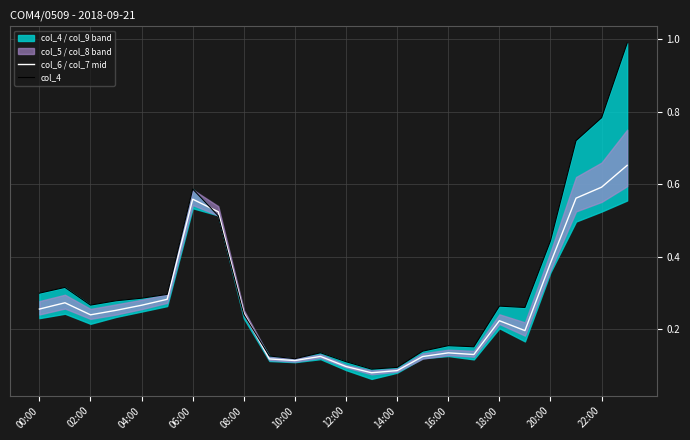

After their last crossing, which series has the higher values: col_4 or col_6 / col_7 mid?

col_4